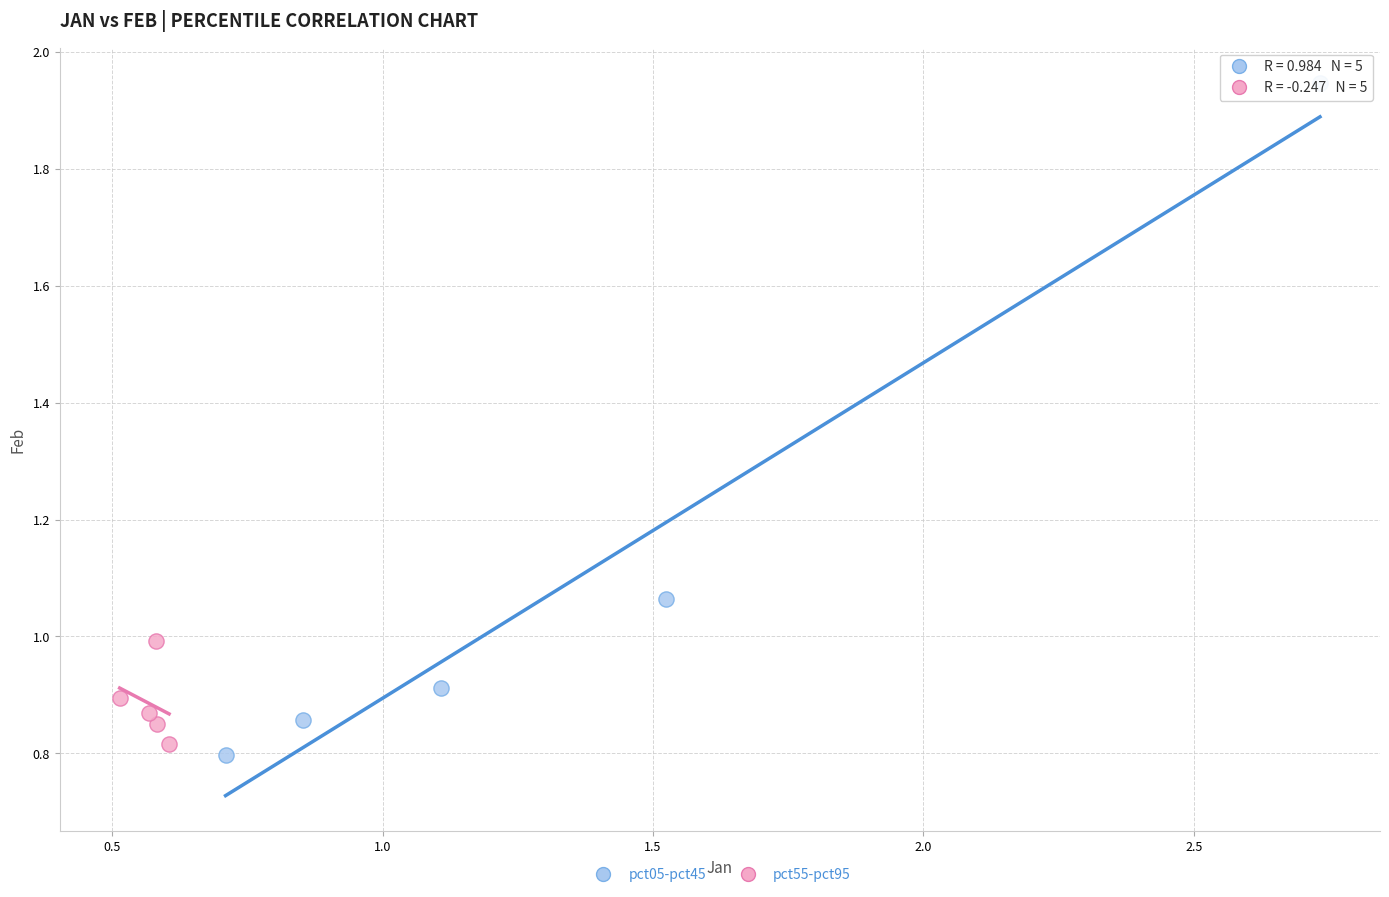

Which series contains the highest Y value?

pct05-pct45